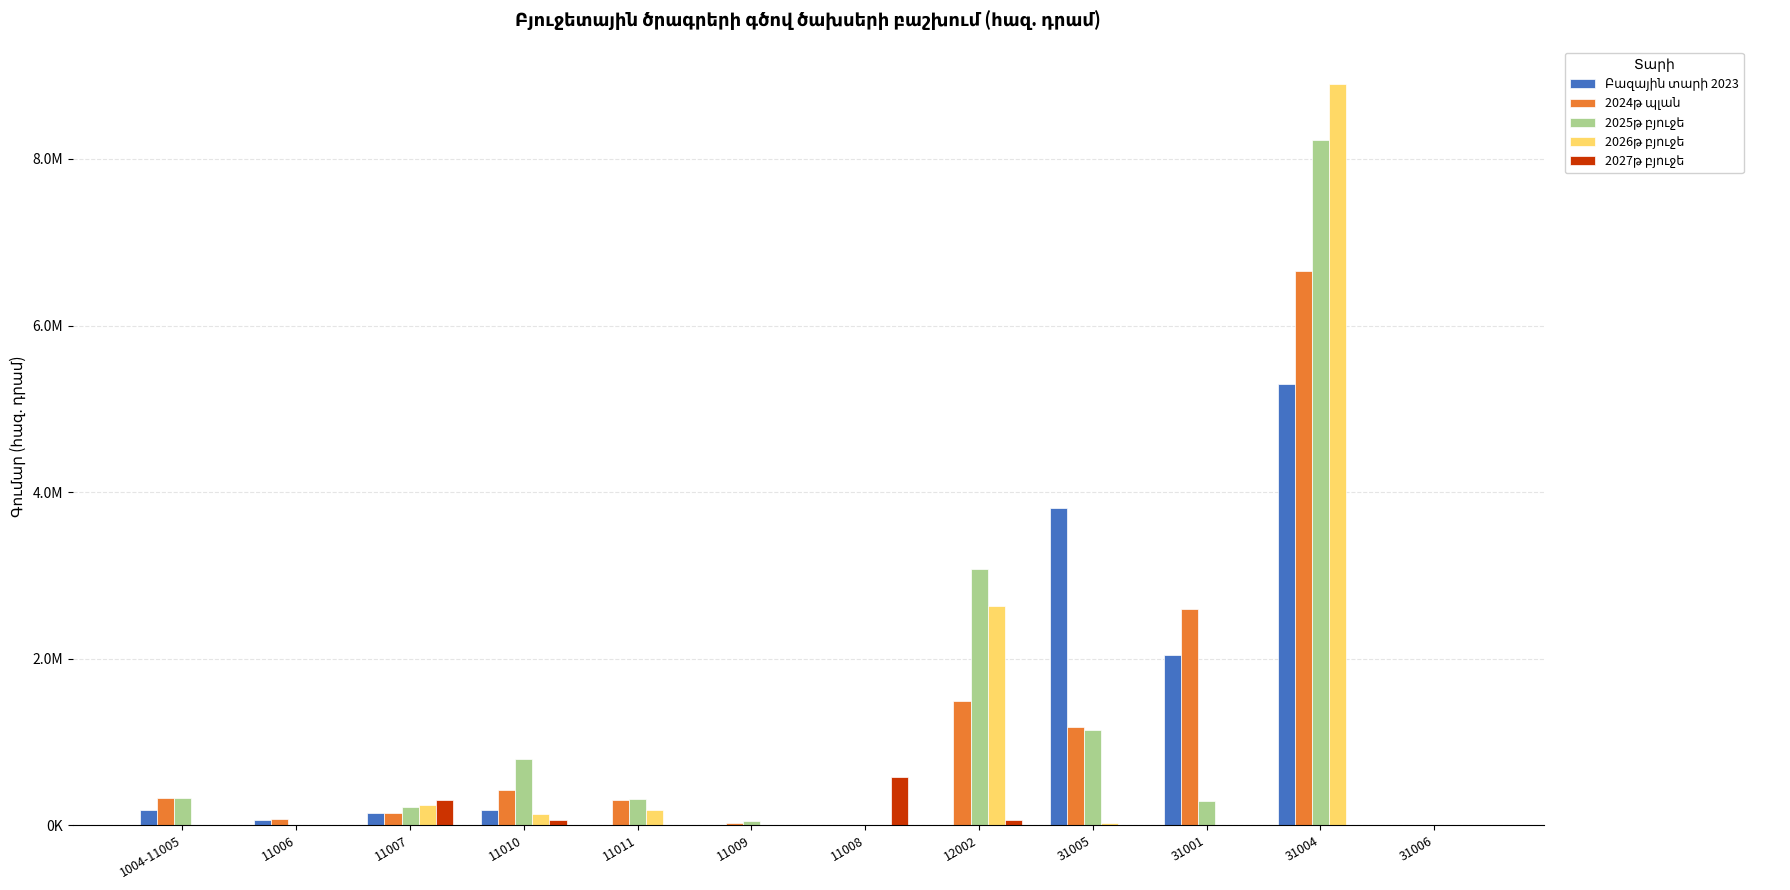

What is the difference between the maximum and minimum values in the Բազային տարի 2023 series?

5298230.4